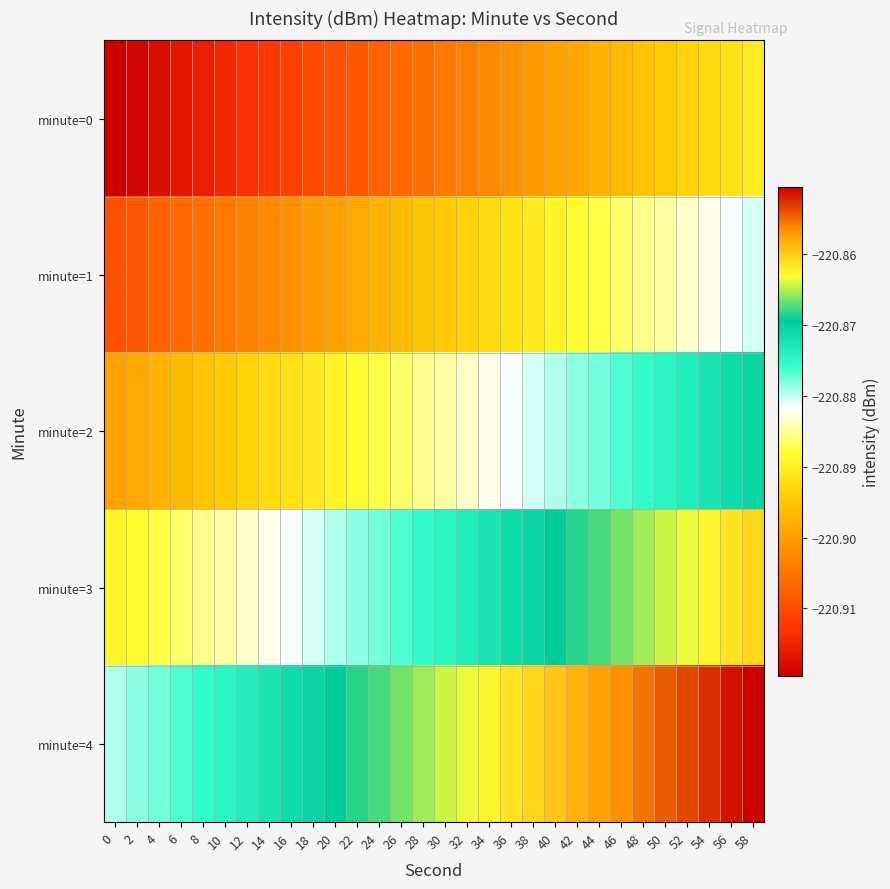

Reading right to left, transcribe all the data shown in this chart.

minute=0: 58=-220.9	56=-220.9	54=-220.9	52=-220.9	50=-220.9	48=-220.9	46=-220.9	44=-220.9	42=-220.9	40=-220.9	38=-220.9	36=-220.9	34=-220.9	32=-220.9	30=-220.9	28=-220.9	26=-220.9	24=-220.9	22=-220.9	20=-220.9	18=-220.9	16=-220.9	14=-220.9	12=-220.9	10=-220.9	8=-220.9	6=-220.9	4=-220.9	2=-220.9	0=-220.9
minute=1: 58=-220.9	56=-220.9	54=-220.9	52=-220.9	50=-220.9	48=-220.9	46=-220.9	44=-220.9	42=-220.9	40=-220.9	38=-220.9	36=-220.9	34=-220.9	32=-220.9	30=-220.9	28=-220.9	26=-220.9	24=-220.9	22=-220.9	20=-220.9	18=-220.9	16=-220.9	14=-220.9	12=-220.9	10=-220.9	8=-220.9	6=-220.9	4=-220.9	2=-220.9	0=-220.9
minute=2: 58=-220.9	56=-220.9	54=-220.9	52=-220.9	50=-220.9	48=-220.9	46=-220.9	44=-220.9	42=-220.9	40=-220.9	38=-220.9	36=-220.9	34=-220.9	32=-220.9	30=-220.9	28=-220.9	26=-220.9	24=-220.9	22=-220.9	20=-220.9	18=-220.9	16=-220.9	14=-220.9	12=-220.9	10=-220.9	8=-220.9	6=-220.9	4=-220.9	2=-220.9	0=-220.9
minute=3: 58=-220.9	56=-220.9	54=-220.9	52=-220.9	50=-220.9	48=-220.9	46=-220.9	44=-220.9	42=-220.9	40=-220.9	38=-220.9	36=-220.9	34=-220.9	32=-220.9	30=-220.9	28=-220.9	26=-220.9	24=-220.9	22=-220.9	20=-220.9	18=-220.9	16=-220.9	14=-220.9	12=-220.9	10=-220.9	8=-220.9	6=-220.9	4=-220.9	2=-220.9	0=-220.9
minute=4: 58=-220.9	56=-220.9	54=-220.9	52=-220.9	50=-220.9	48=-220.9	46=-220.9	44=-220.9	42=-220.9	40=-220.9	38=-220.9	36=-220.9	34=-220.9	32=-220.9	30=-220.9	28=-220.9	26=-220.9	24=-220.9	22=-220.9	20=-220.9	18=-220.9	16=-220.9	14=-220.9	12=-220.9	10=-220.9	8=-220.9	6=-220.9	4=-220.9	2=-220.9	0=-220.9